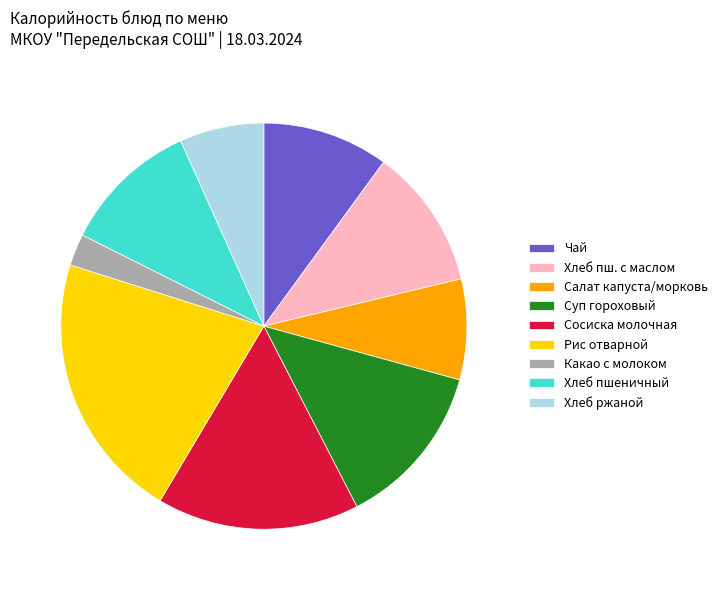

Does any single category account for the majority?

No